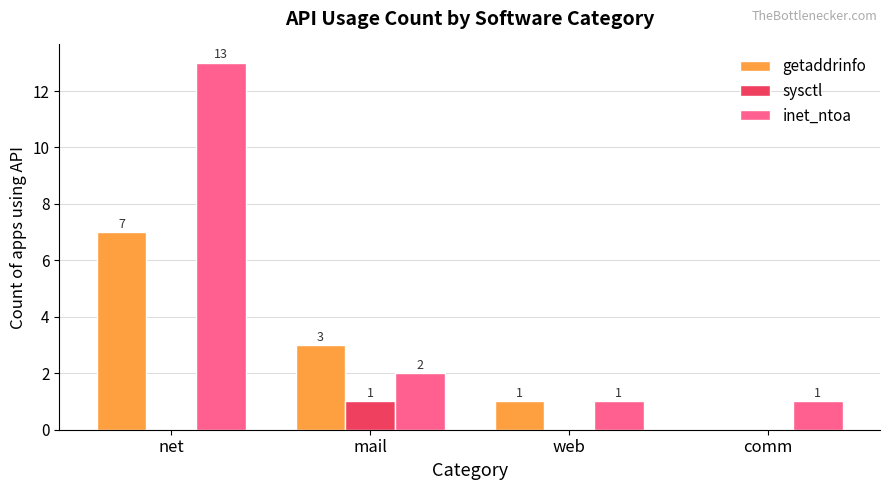

What is the highest value of the getaddrinfo series?

7